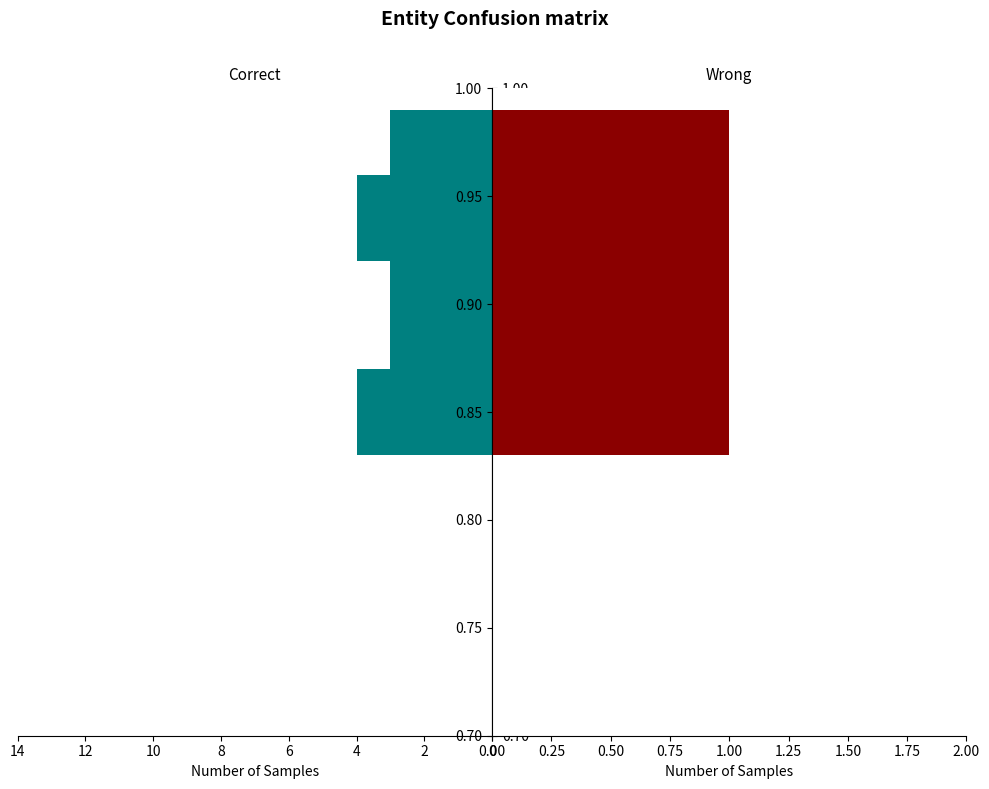

The Wrong series shows 0 at 8. True or false?

False